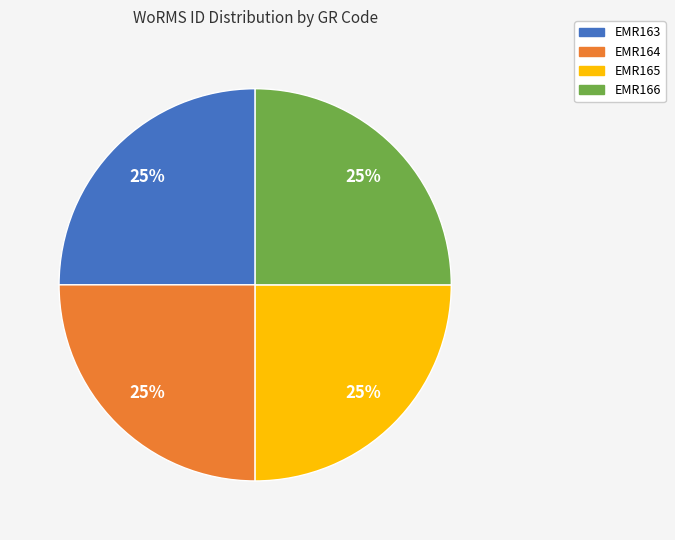

True or false: EMR166 accounts for 25% of the total.

True